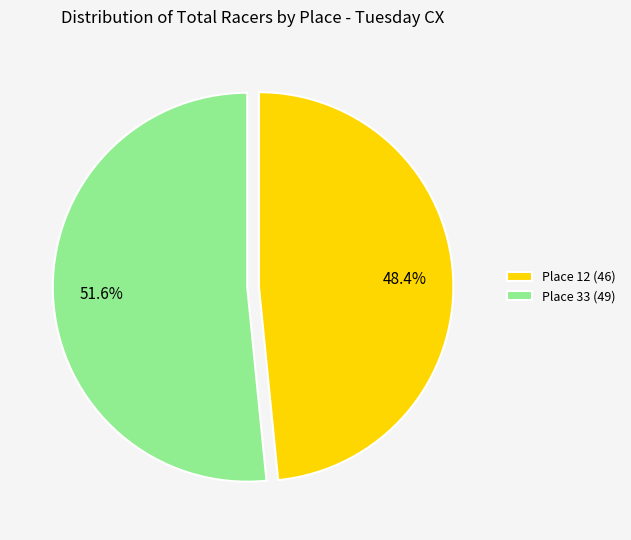

To the nearest percent, what is the average slice percentage?

50%